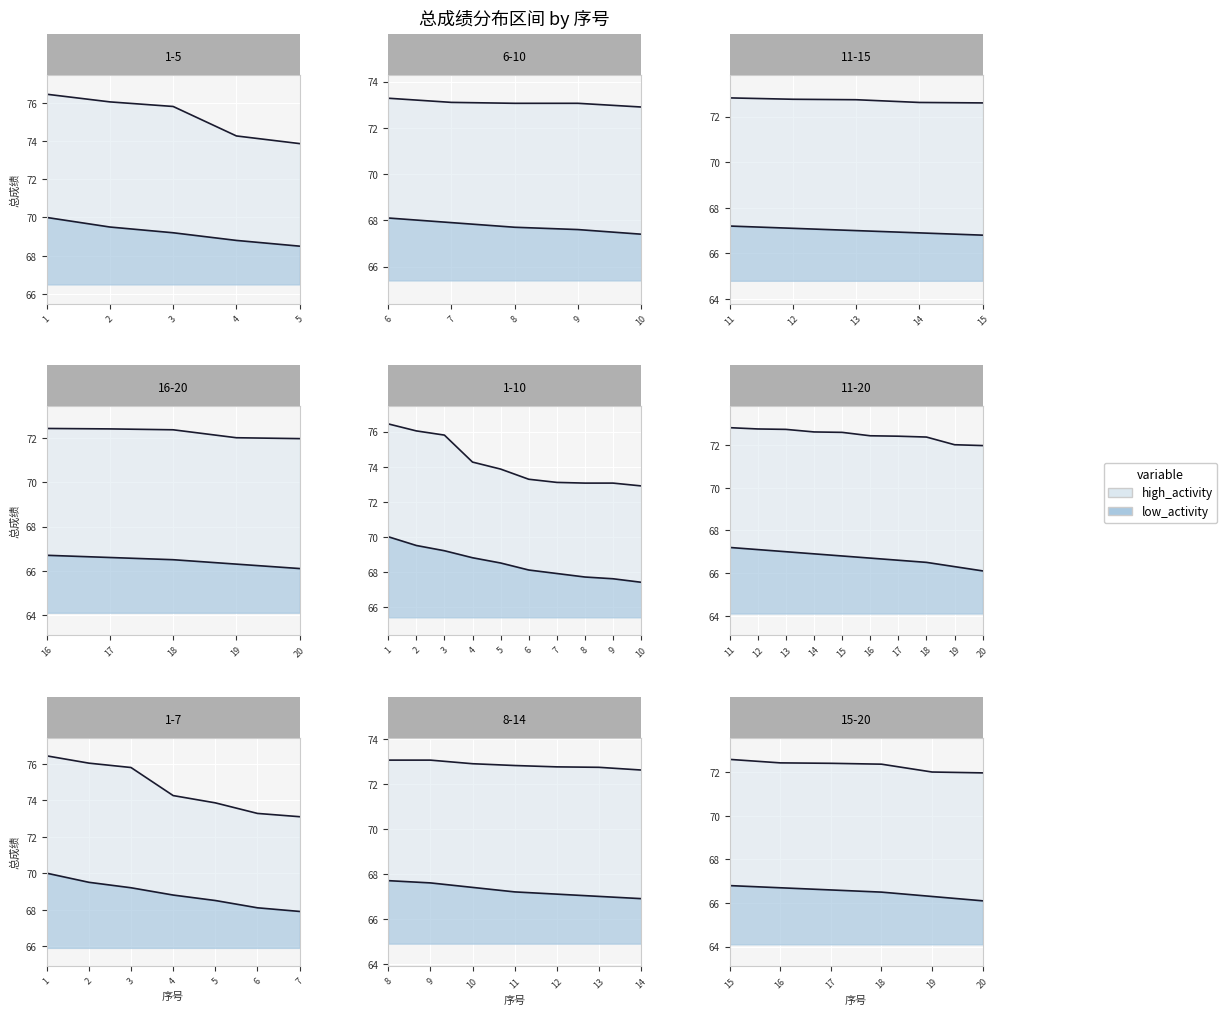

Which has a higher value, 7 or 19?

7